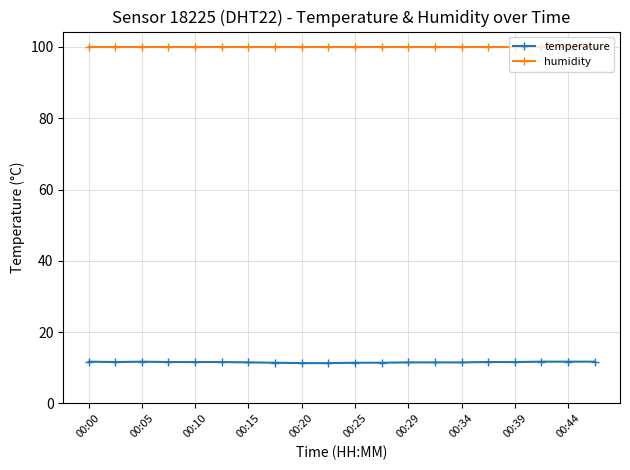

What is the maximum value for temperature?

11.7